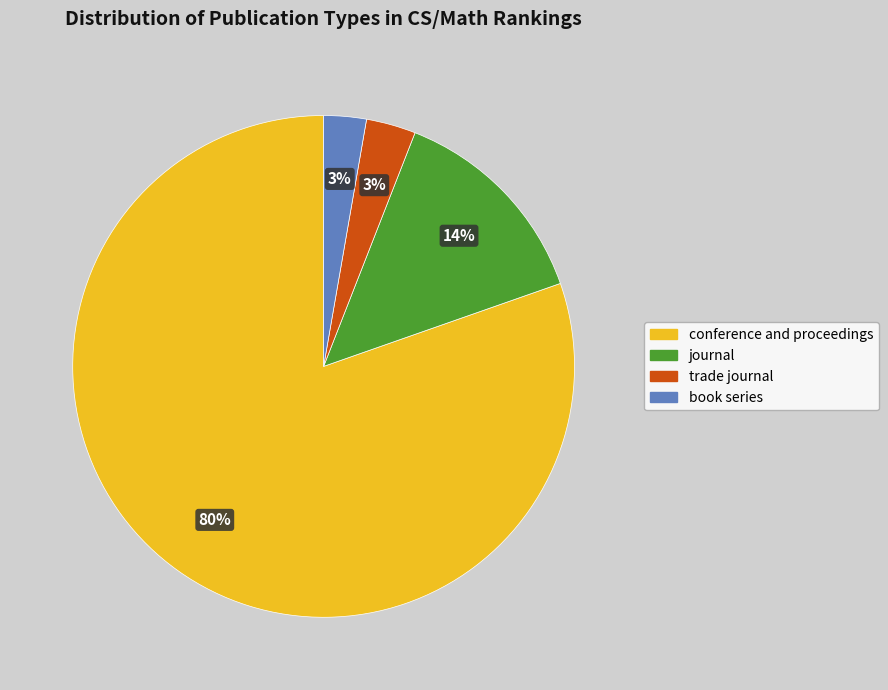

The book series slice represents 3% of the pie. True or false?

True